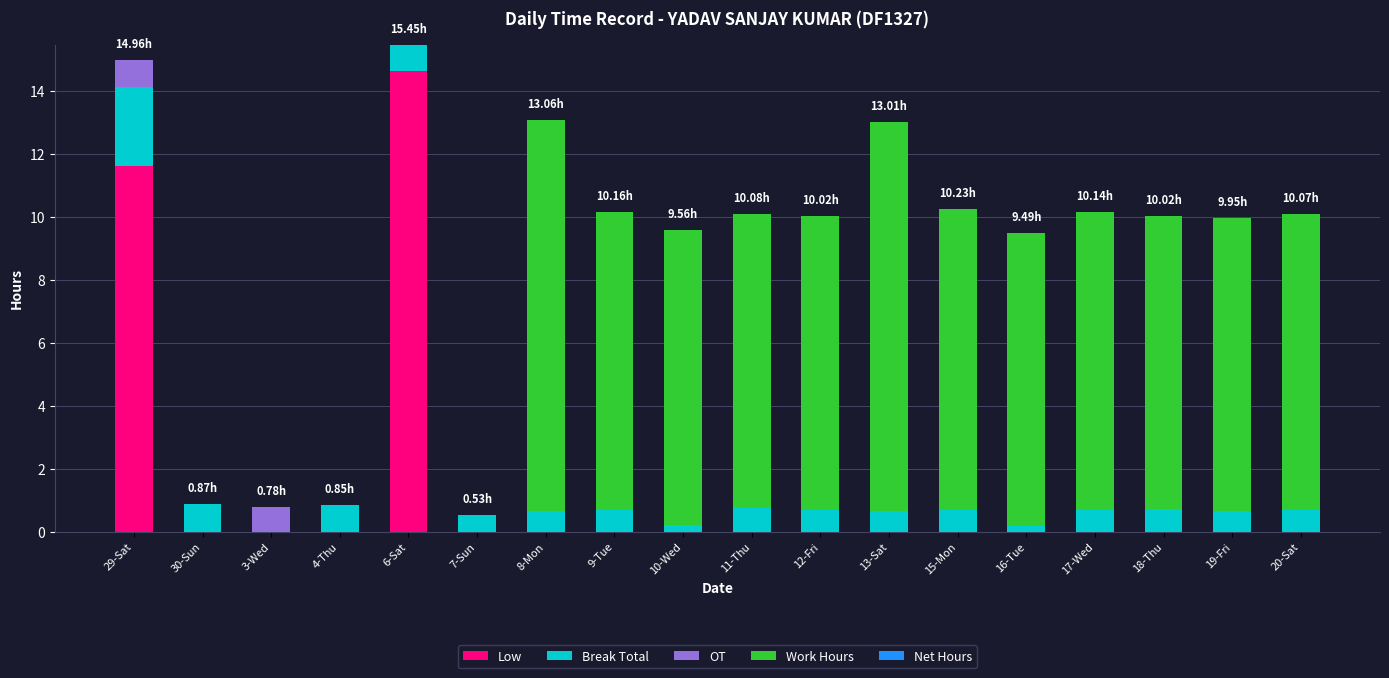

What is the total value across all series at 3-Wed?

0.8